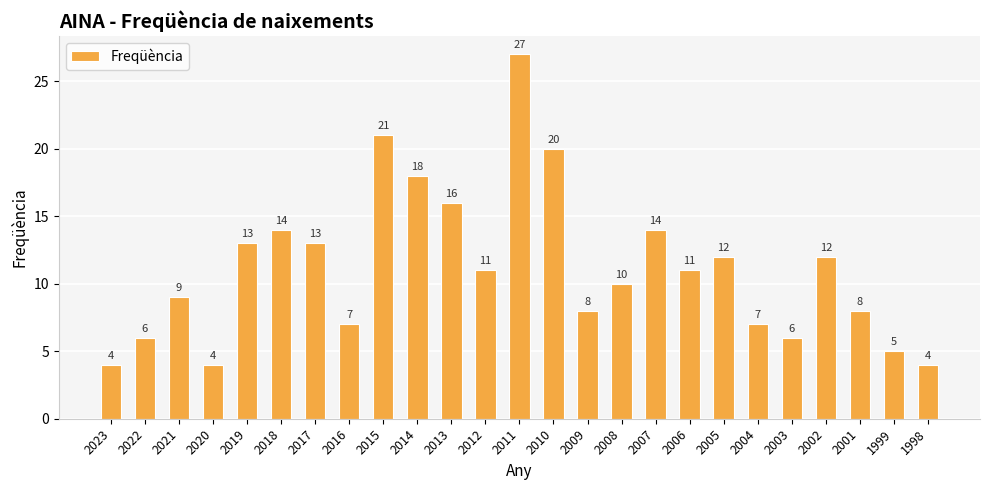

Are the bars grouped side by side (vs. stacked)?

No